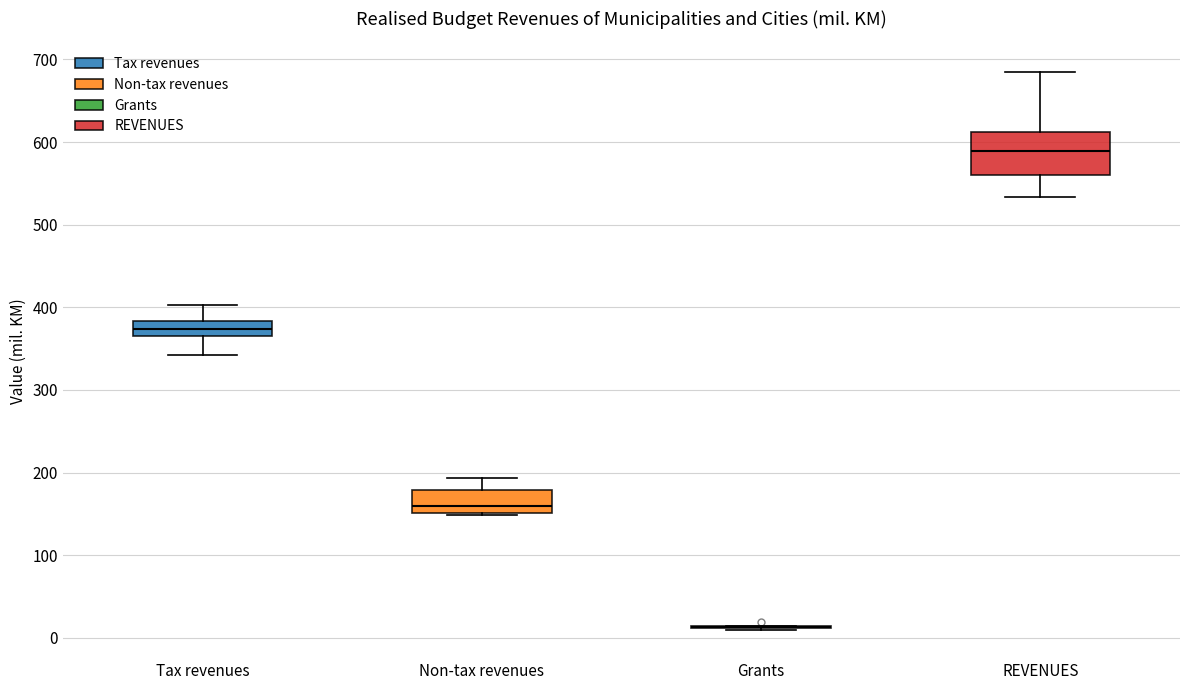

Comparing the boxes themselves (not the whiskers), which one is the tallest?

REVENUES